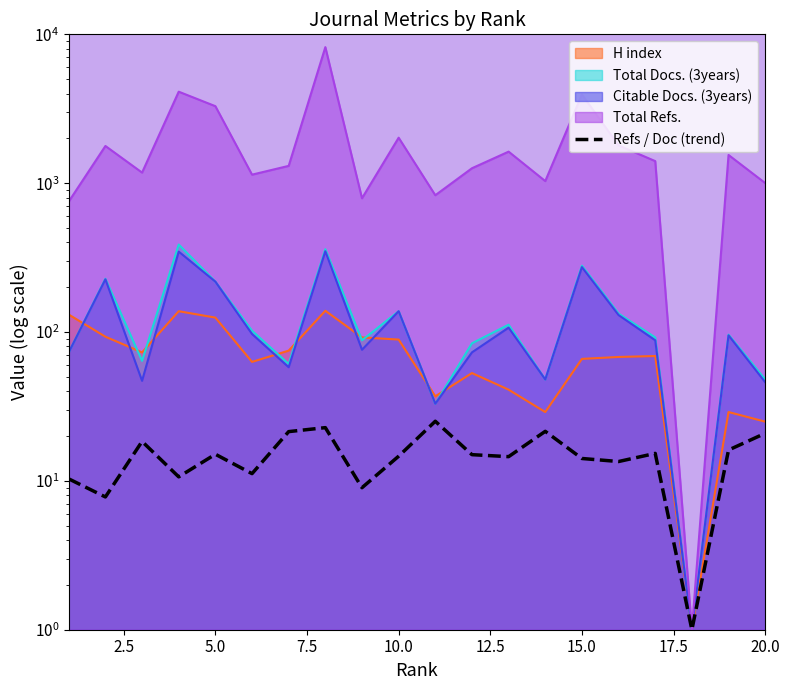

How many values exceed 15?

9